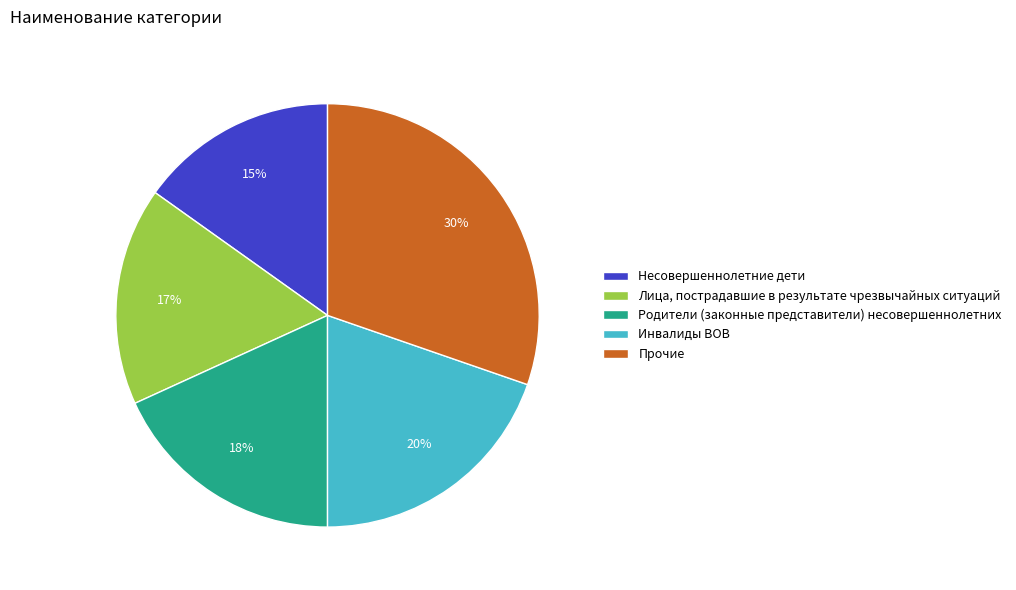

Combined, do Лица, пострадавшие в результате чрезвычайных ситуаций and Инвалиды ВОВ account for over 50%?

No